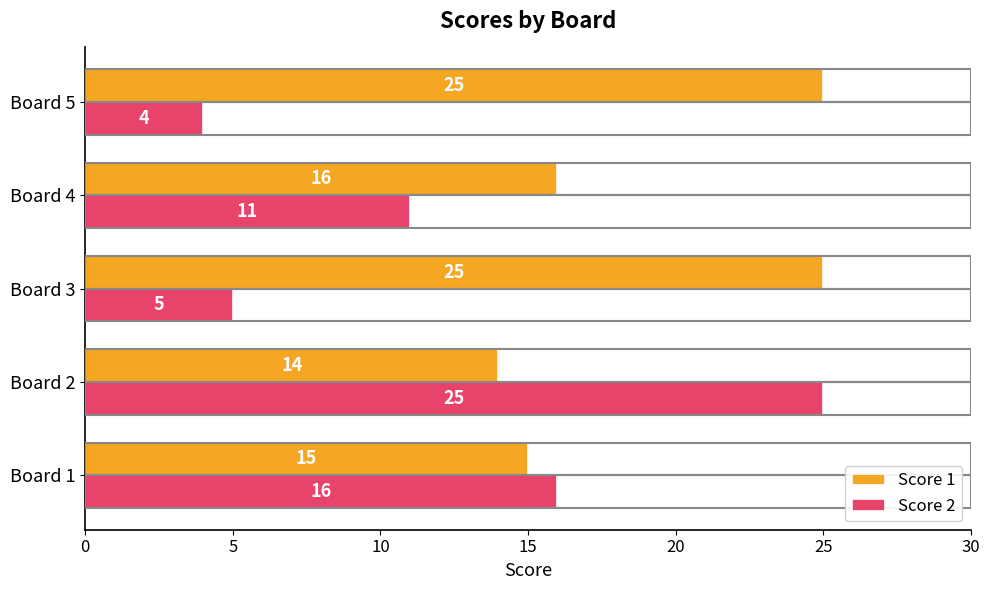

Which series has the widest spread of values?

Score 2